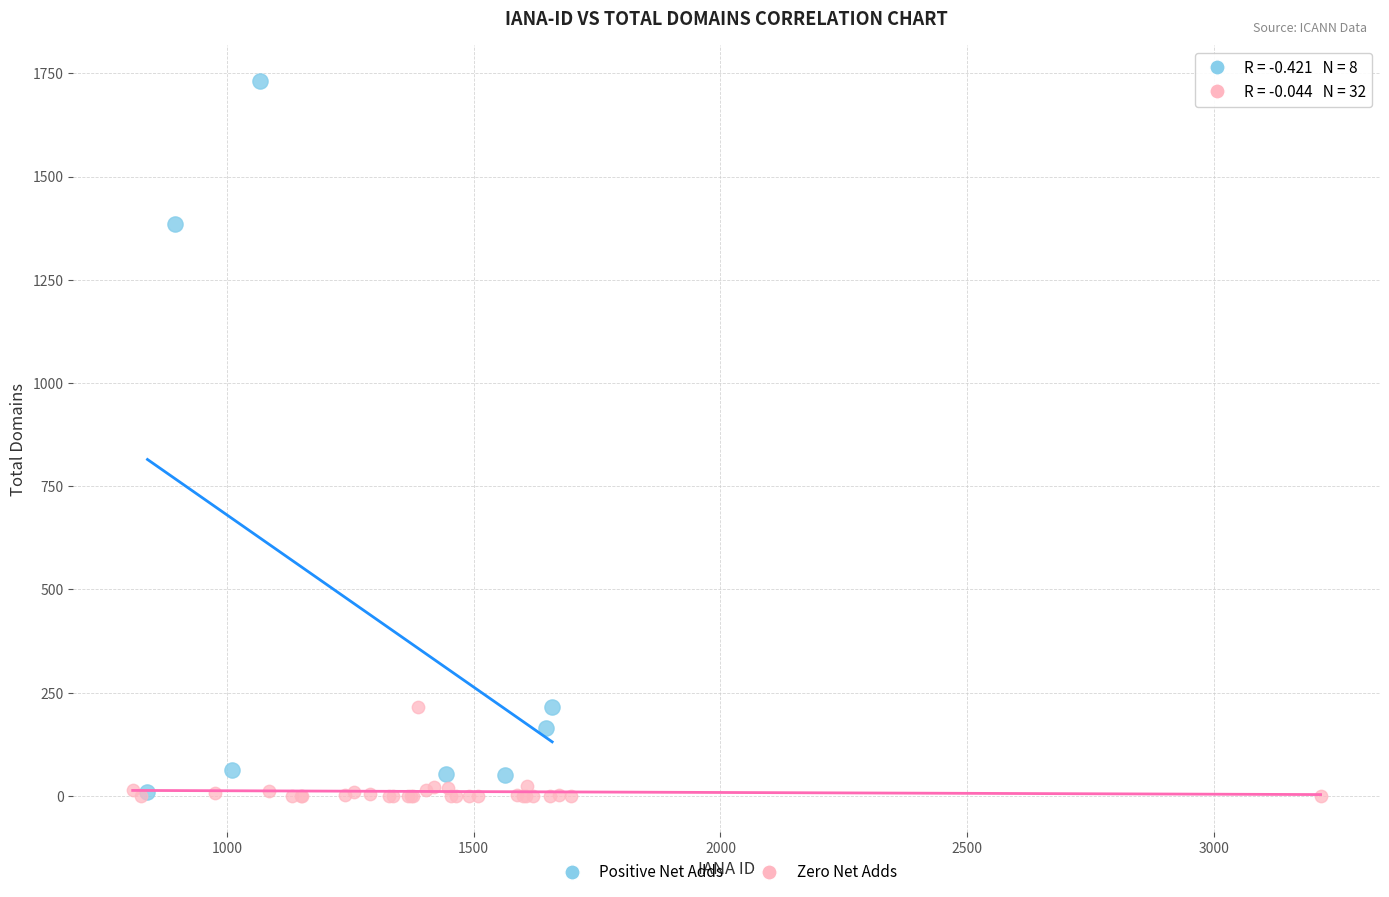

Which series has the largest Y range (max minus min)?

Positive Net Adds